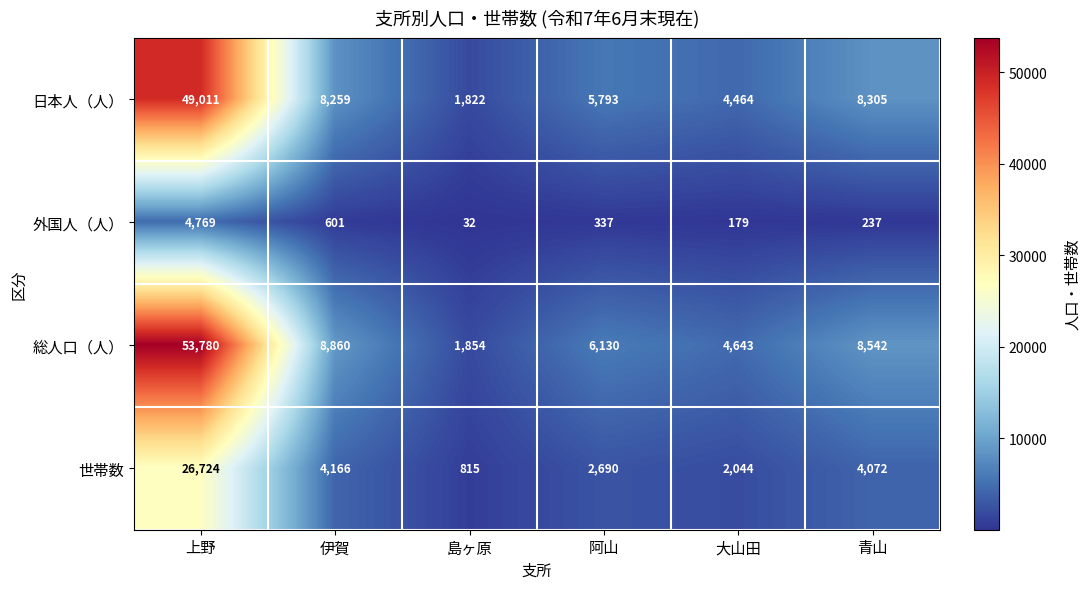

How many values in the 世帯数 series are below 4072?

3